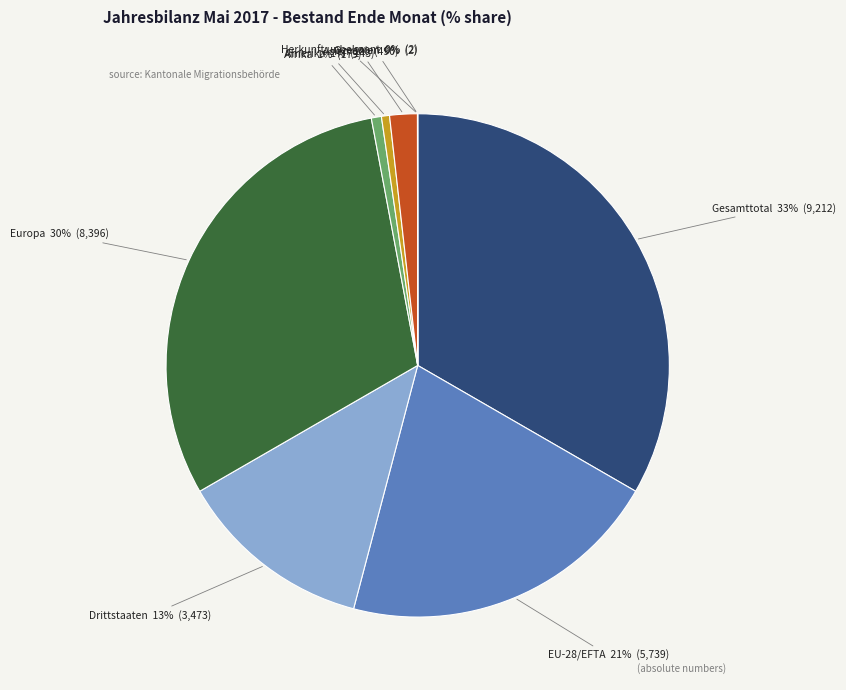

To the nearest percent, what is the difference between the largest and smallest slice percentages?

33%